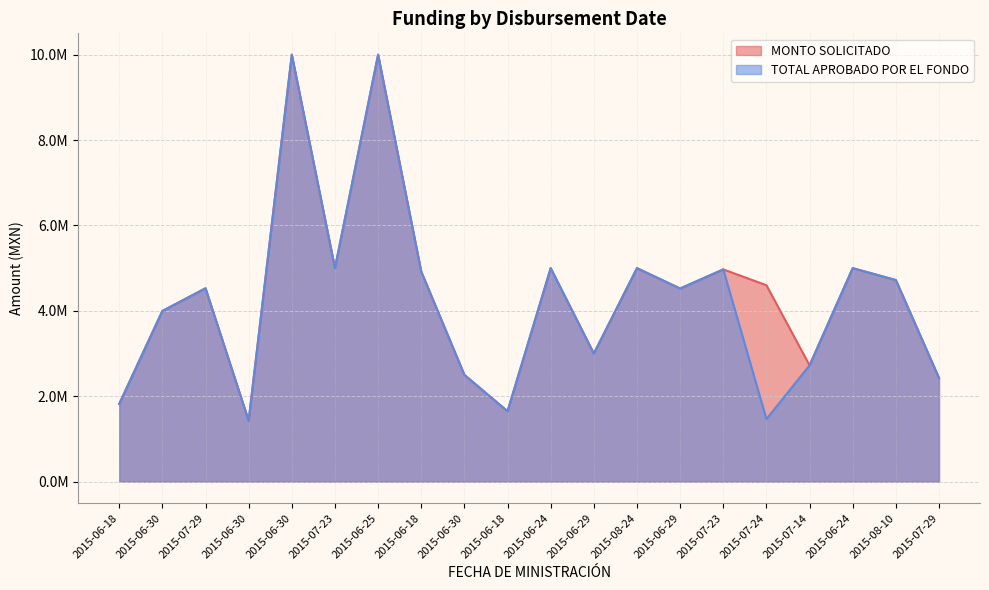

How many series are shown in this chart?

2